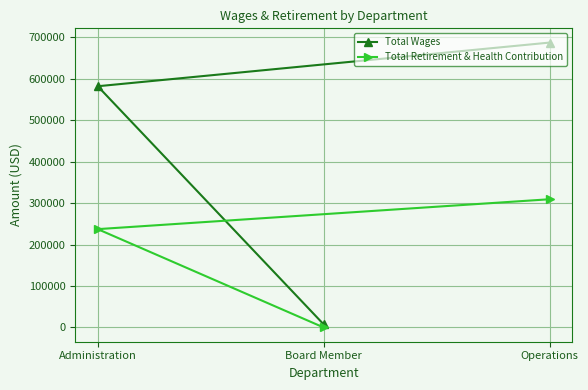

Reading right to left, list all the values displayed in this chart.

Total Wages: Operations=687073	Board Member=7500	Administration=581780
Total Retirement & Health Contribution: Operations=309259	Board Member=0	Administration=237168